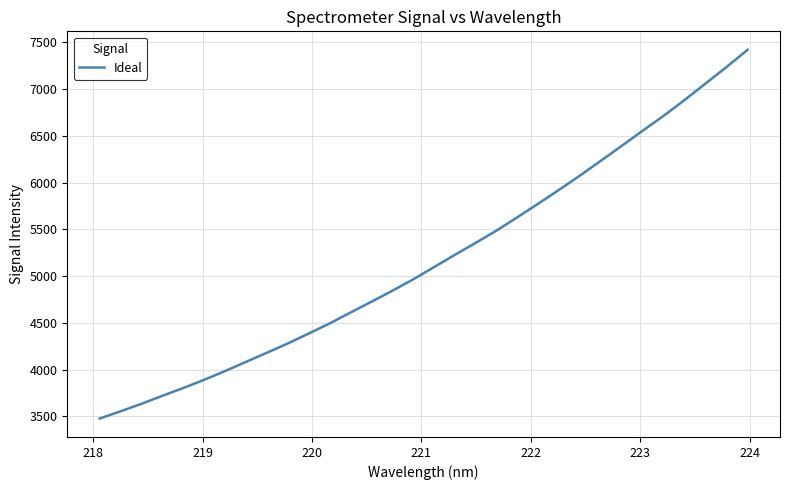

What is the greatest value displayed?

7419.1